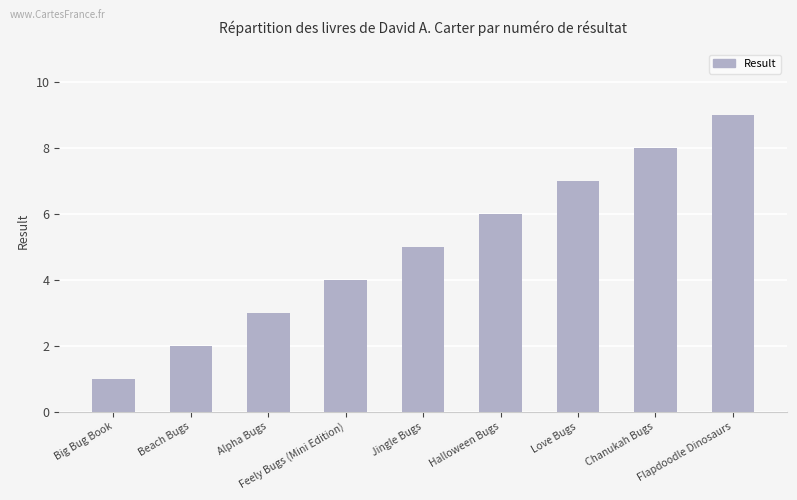

The chart shows a value of 7 at Love Bugs. True or false?

True